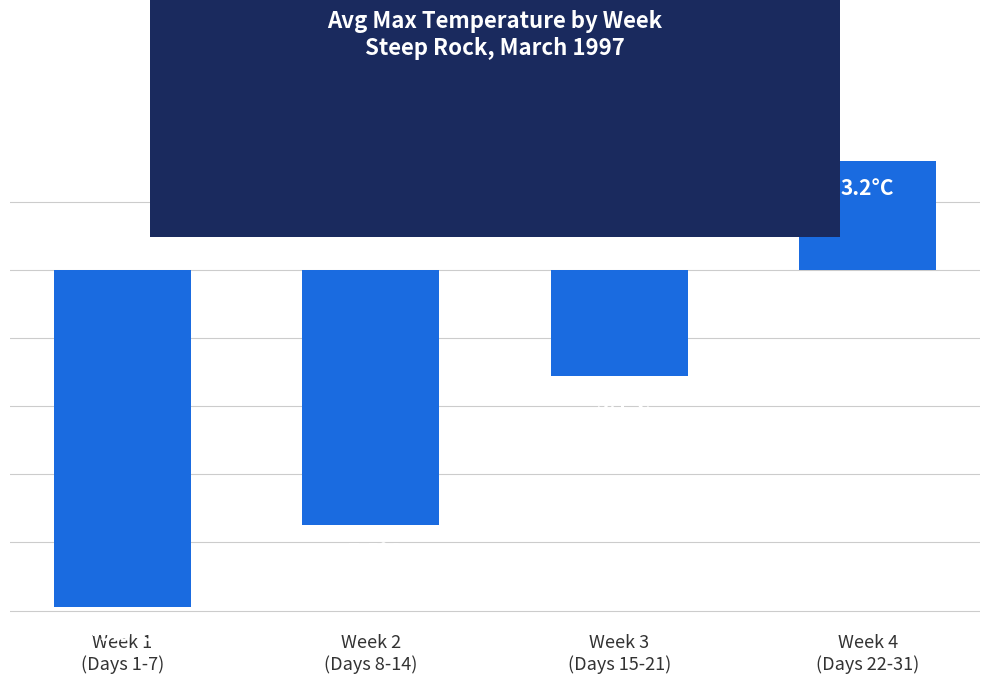

What is the sum of all values?

-17.3